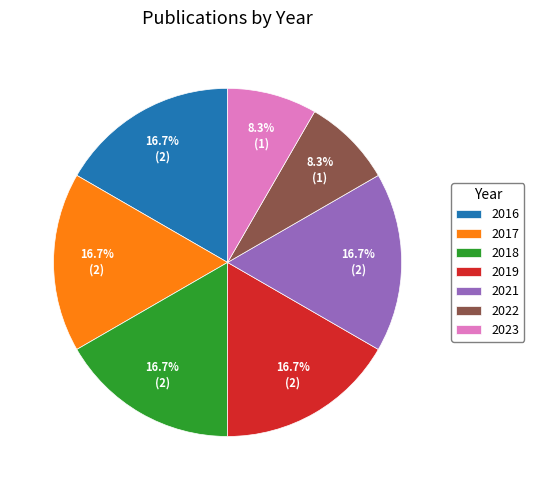

How many segments does this pie chart have?

7